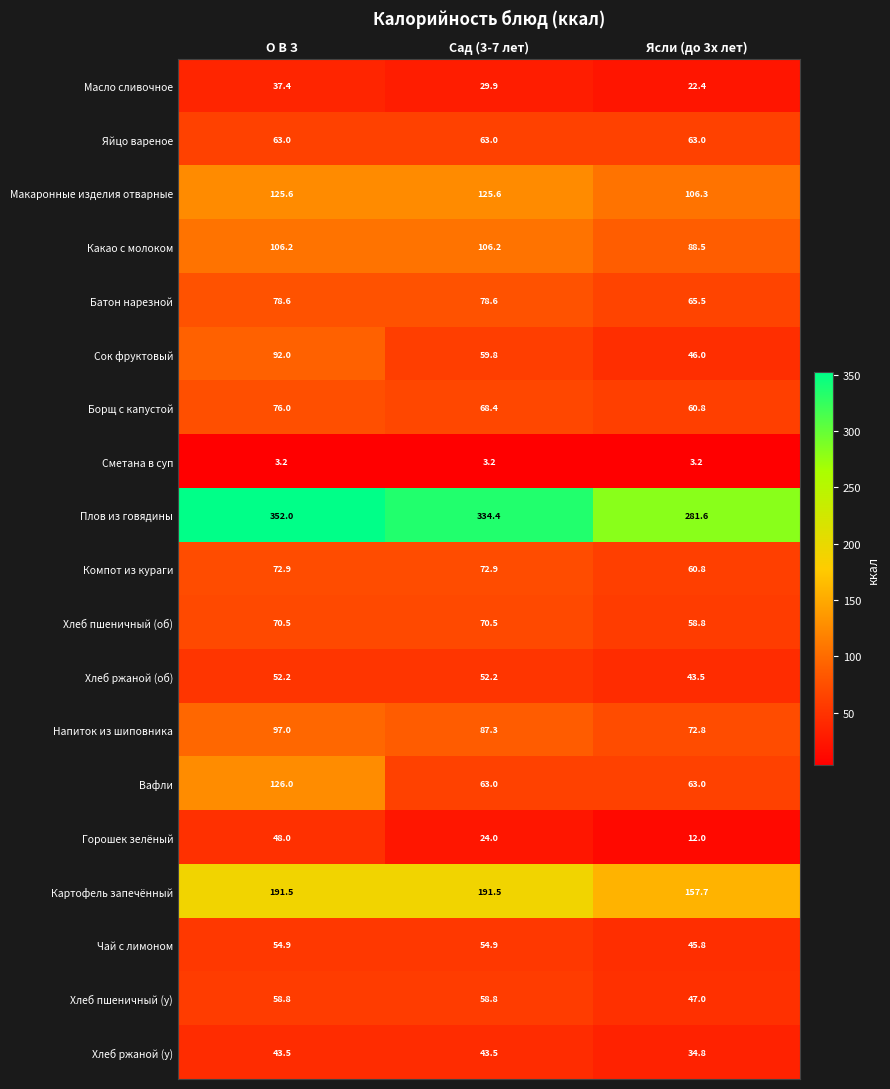

What is the total value across all series at Ясли (до 3х лет)?

1333.5